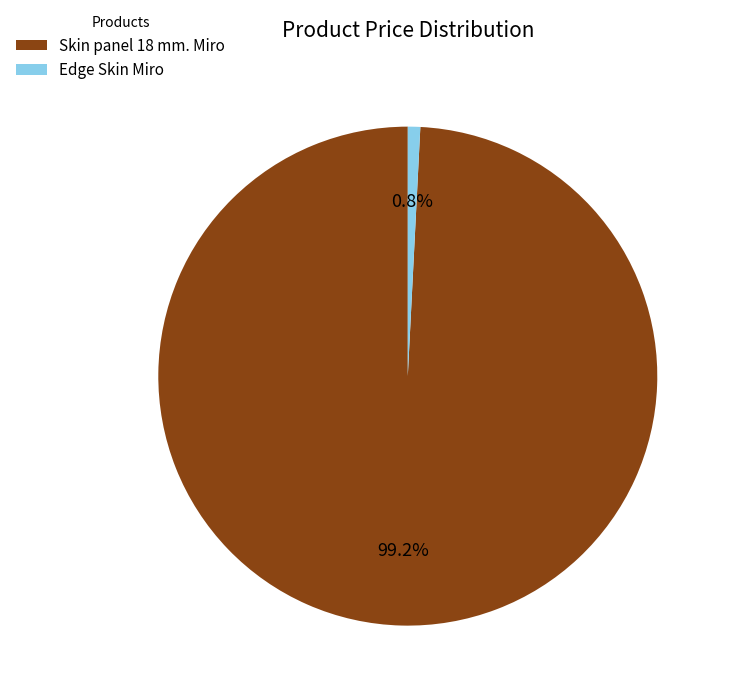

Which category accounts for the majority?

Skin panel 18 mm. Miro